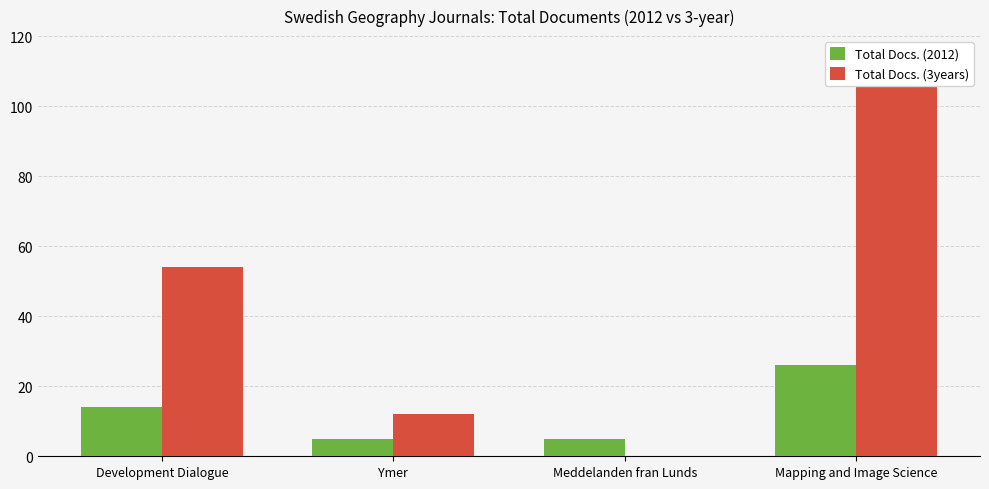

Reading left to right, transcribe all the data shown in this chart.

Total Docs. (2012): Development Dialogue=14	Ymer=5	Meddelanden fran Lunds=5	Mapping and Image Science=26
Total Docs. (3years): Development Dialogue=54	Ymer=12	Meddelanden fran Lunds=0	Mapping and Image Science=106